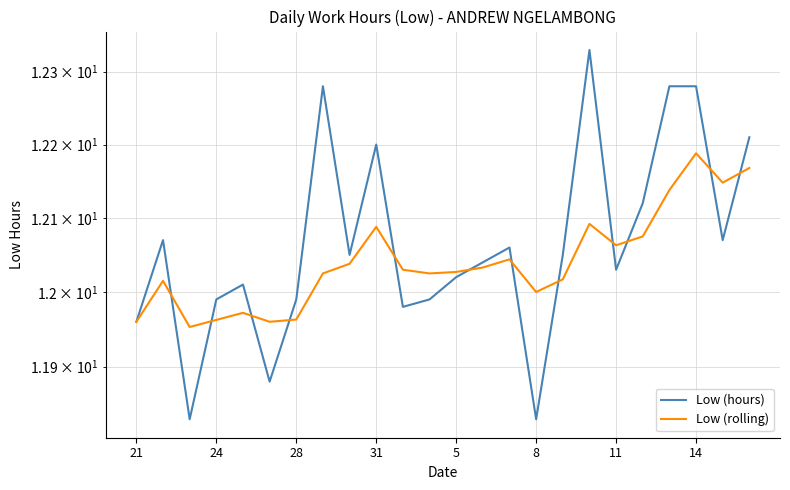

What is the smallest value displayed?

11.8